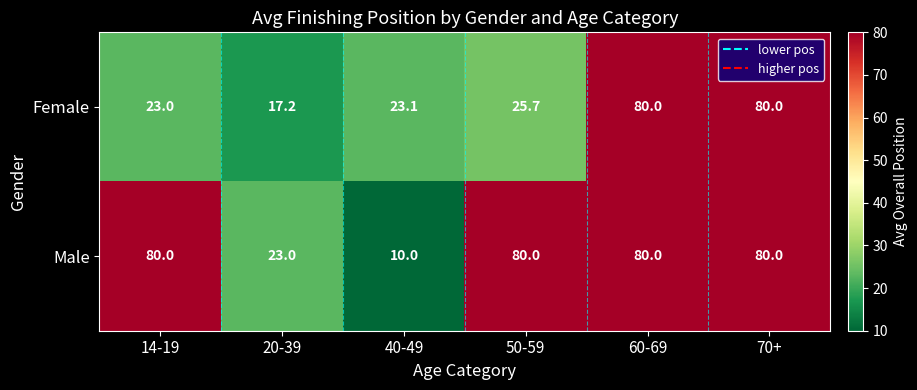

Which label corresponds to the smallest value in the chart?

40-49